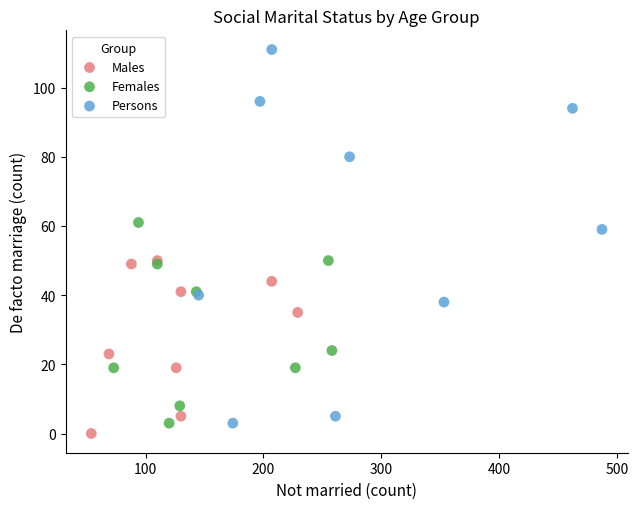

Which series has the widest spread of Y values?

Persons